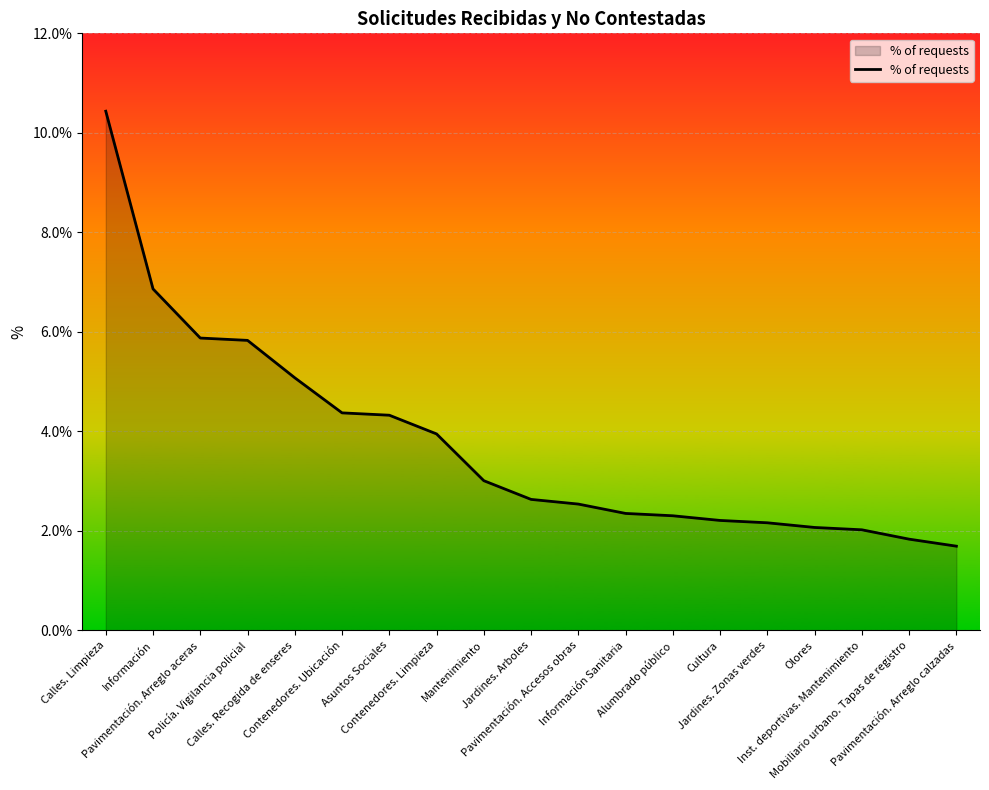

What is the smallest value displayed?

1.7